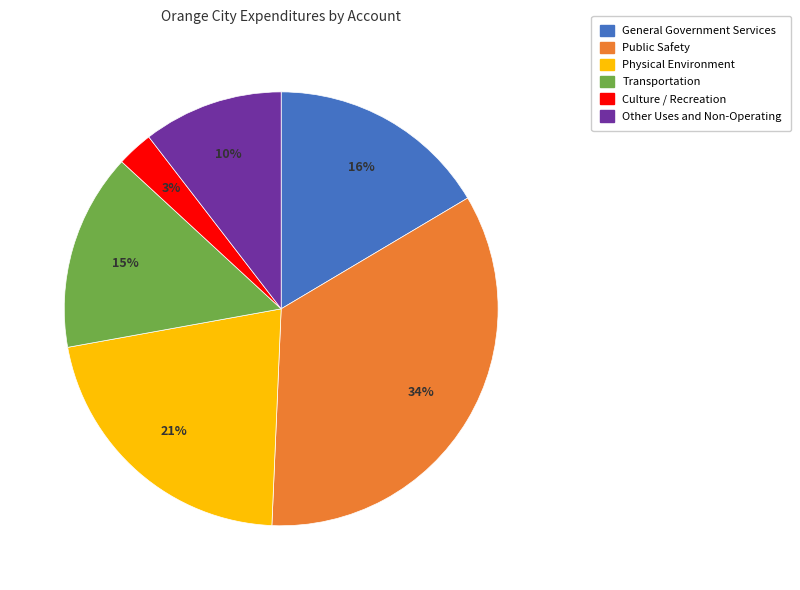

True or false: General Government Services accounts for 6% of the total.

False